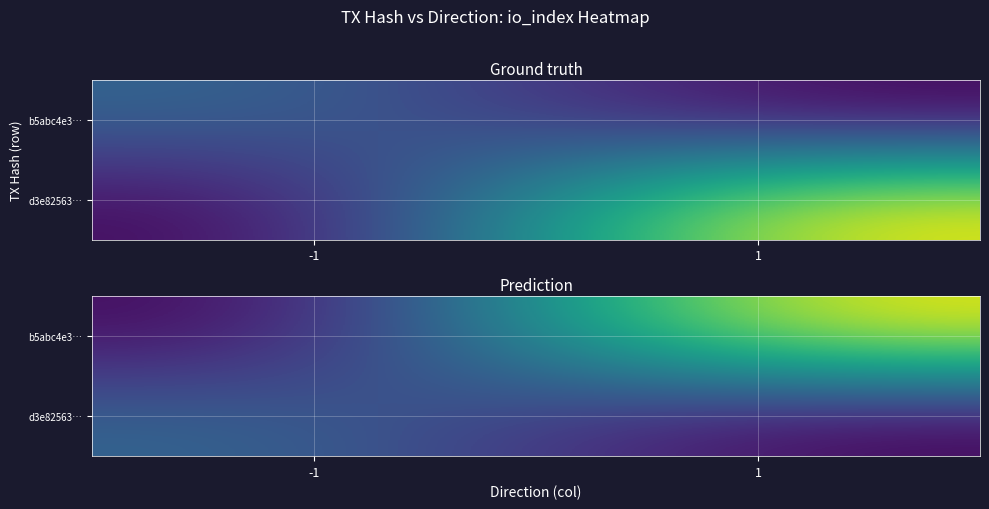

Which series has the widest spread of values?

b5abc4e3…